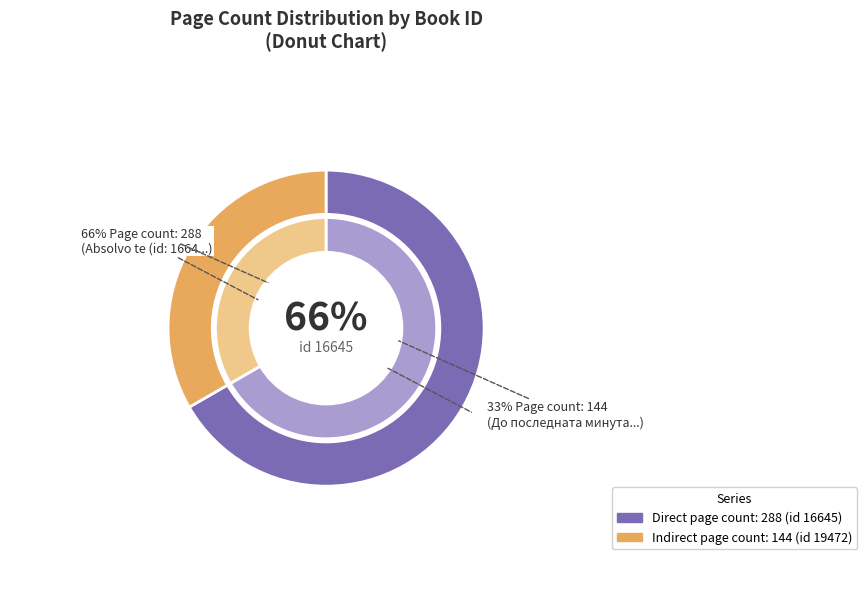

To the nearest percent, what is the difference between the largest and smallest slice percentages?

33%